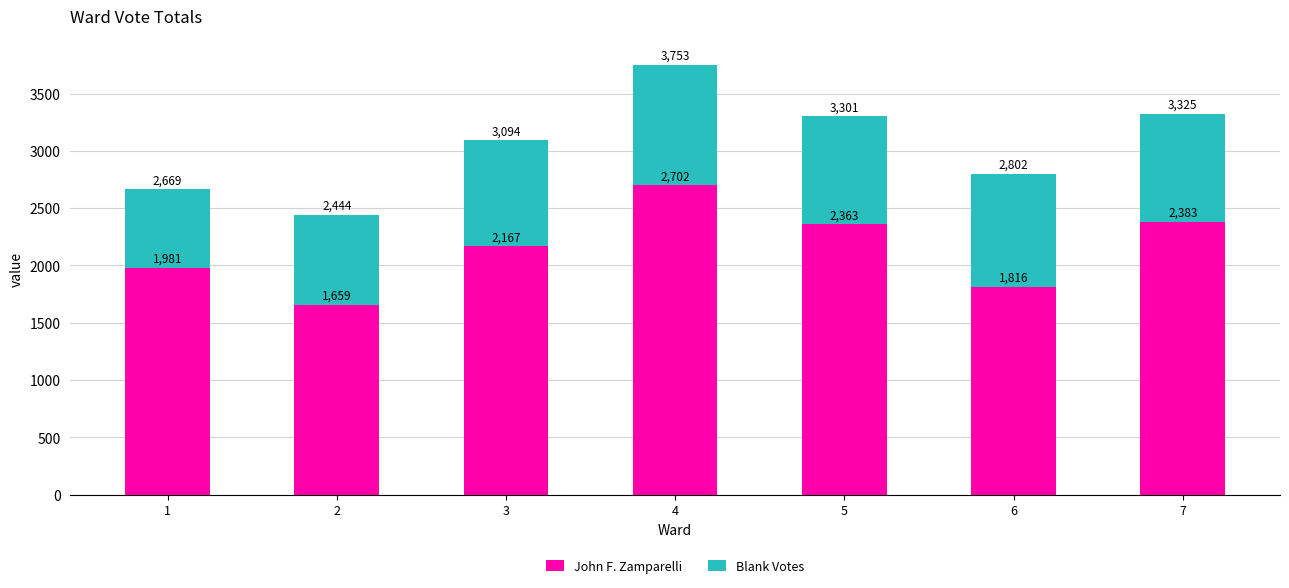

How many bars are there in total?

7